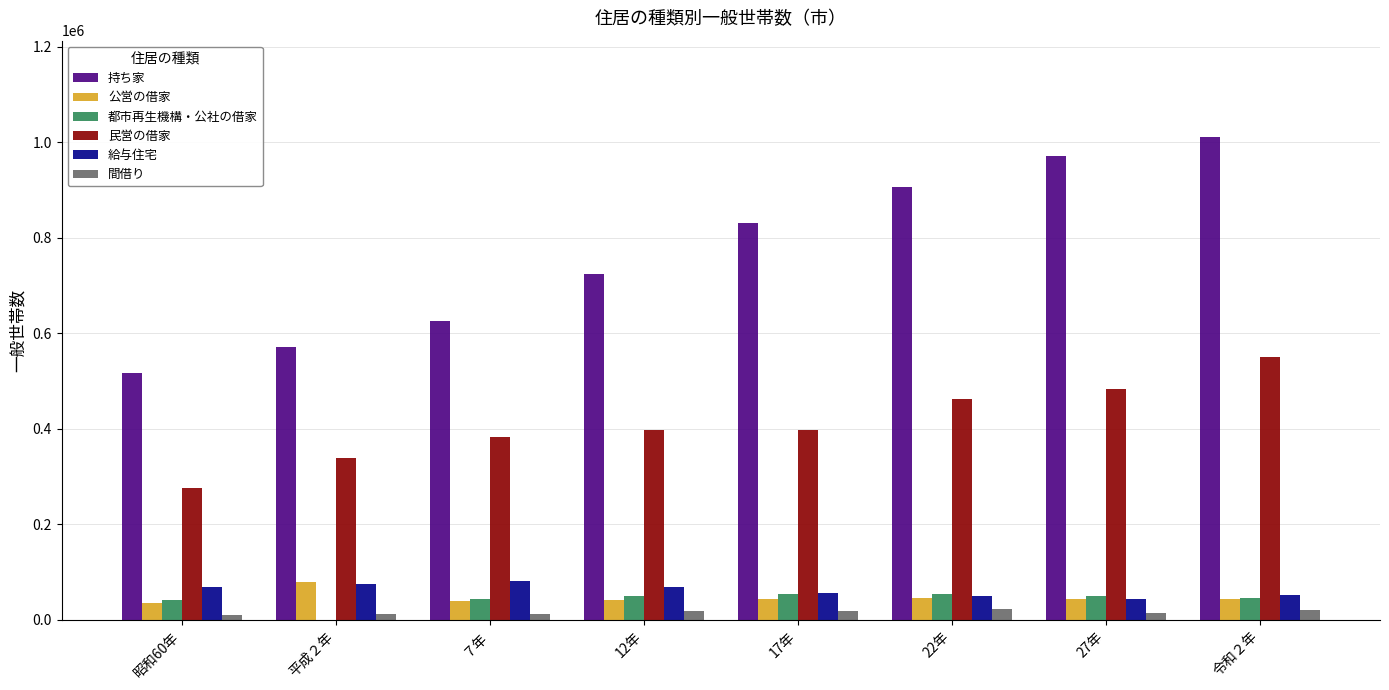

Which series has the largest total across all categories?

持ち家